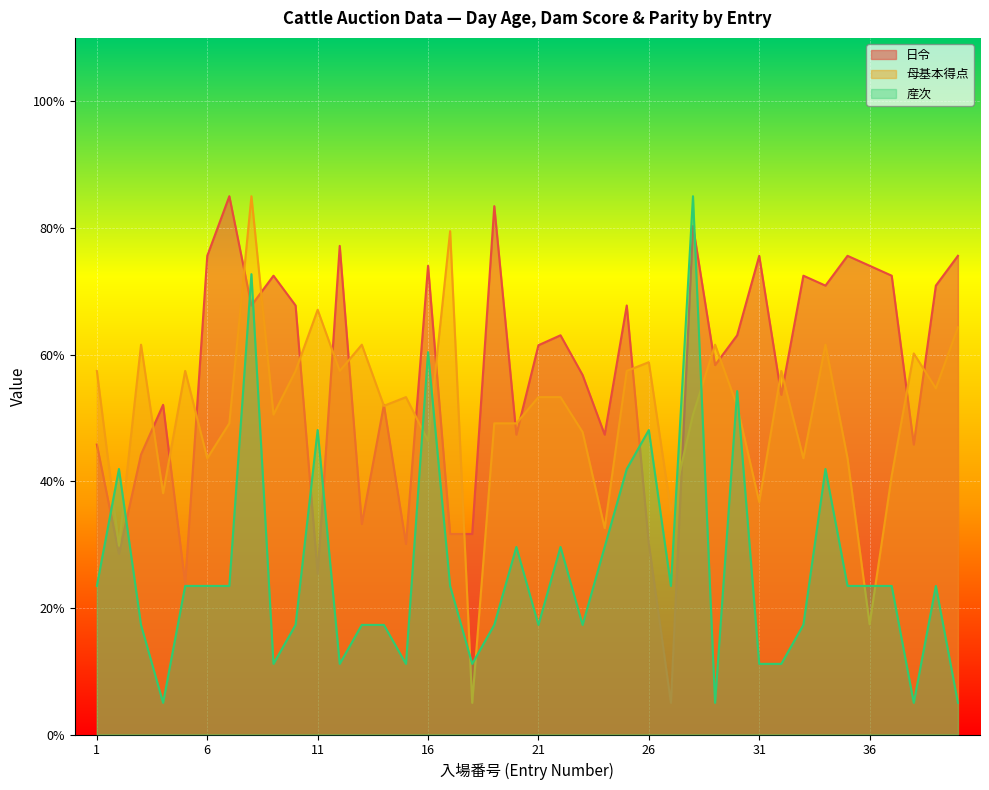

Between which two adjacent categories do 産次 and 日令 first intersect?

1 and 2